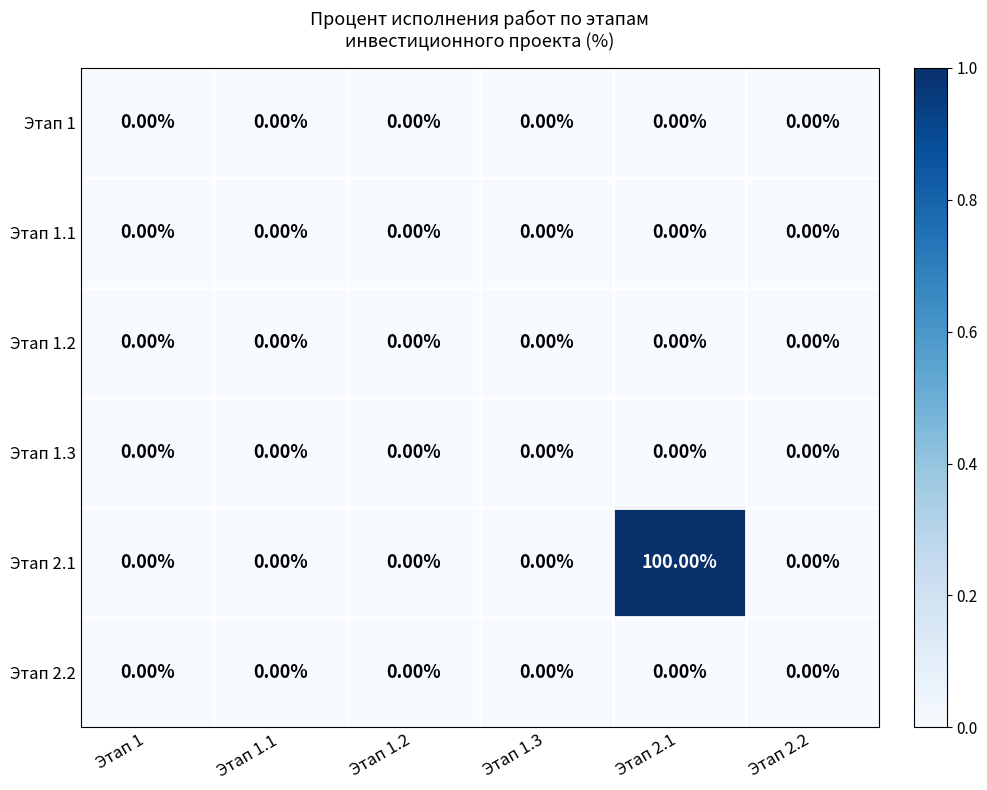

Which series has the largest range (max minus min)?

Этап 2.1